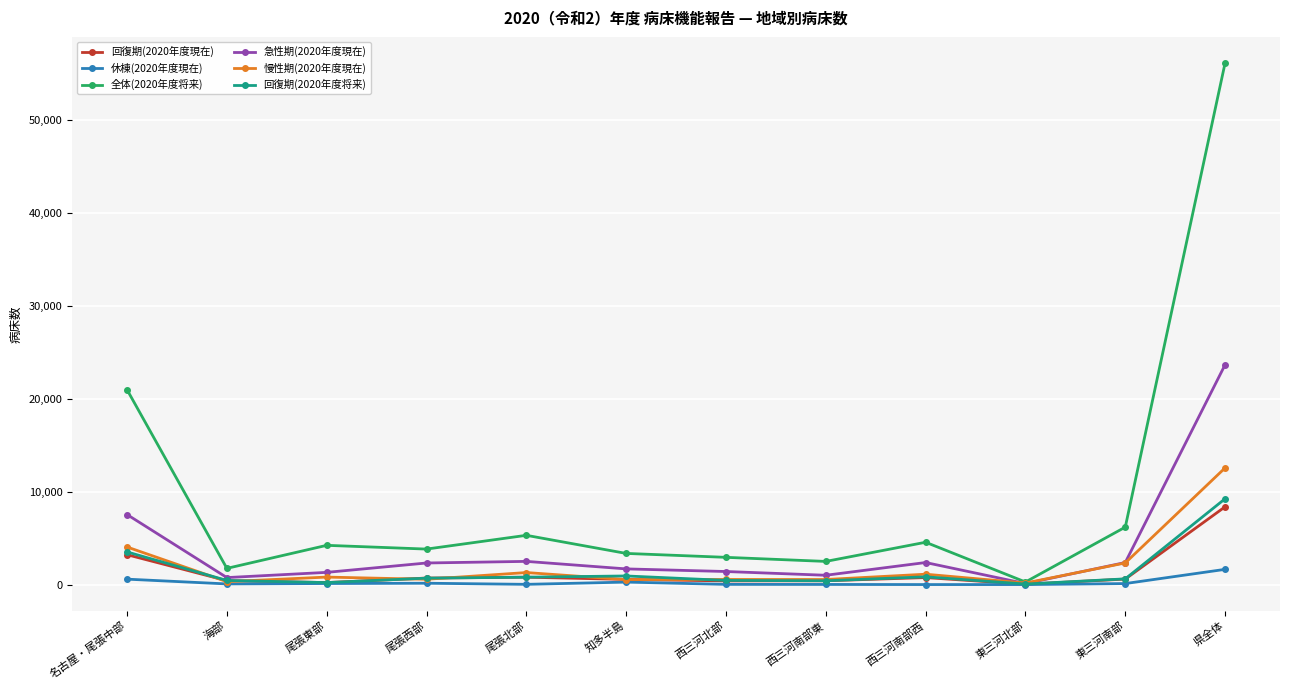

What is the maximum value shown in the chart?

56165